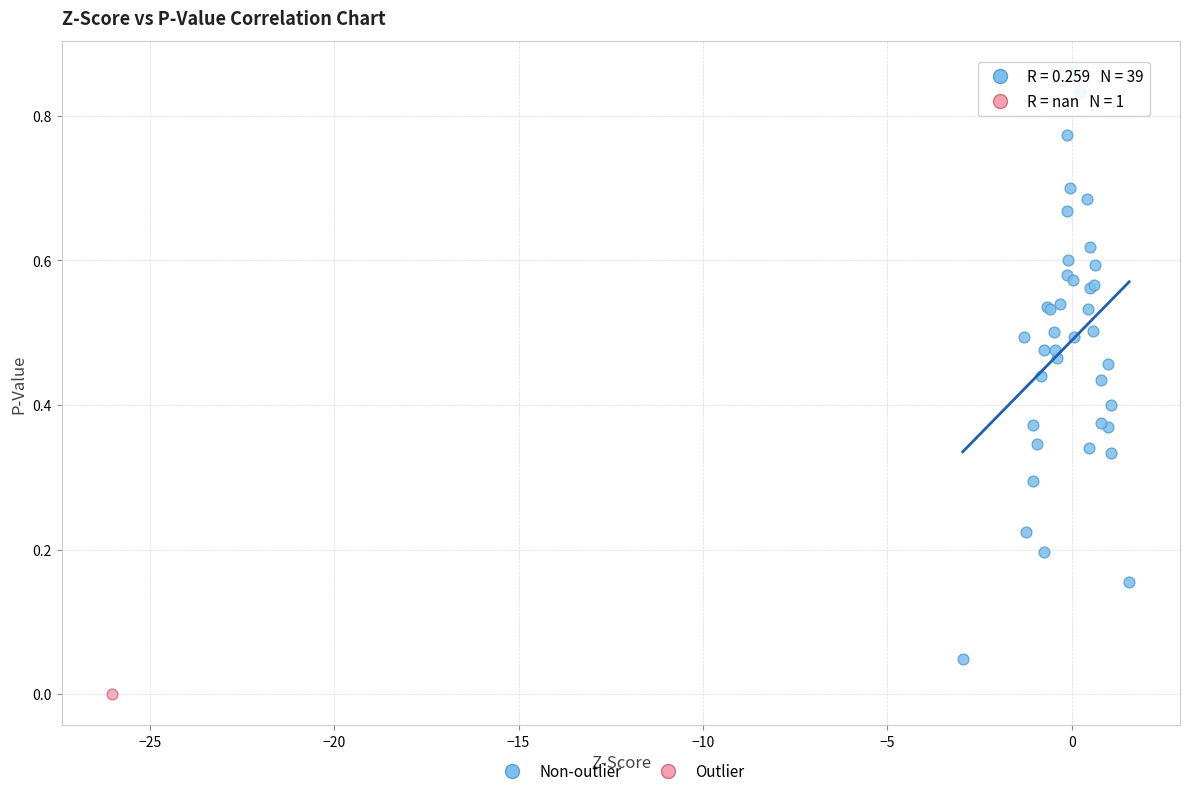

What are all the series names shown in the legend?

Non-outlier, Outlier